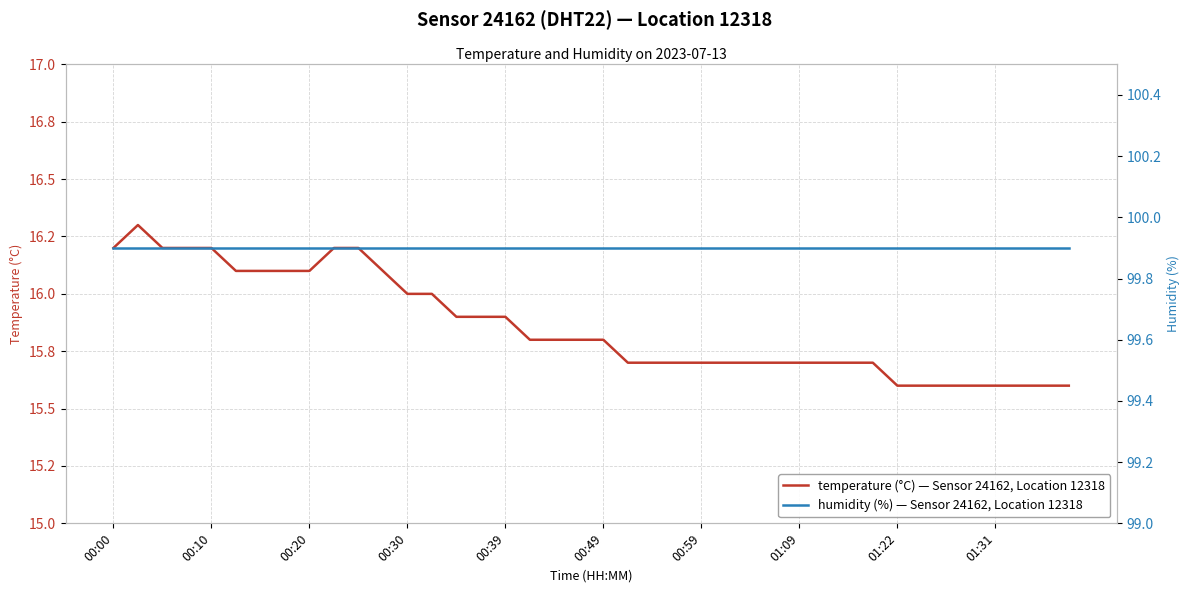

True or false: humidity (%) — Sensor 24162, Location 12318 and temperature (°C) — Sensor 24162, Location 12318 cross at least once.

False